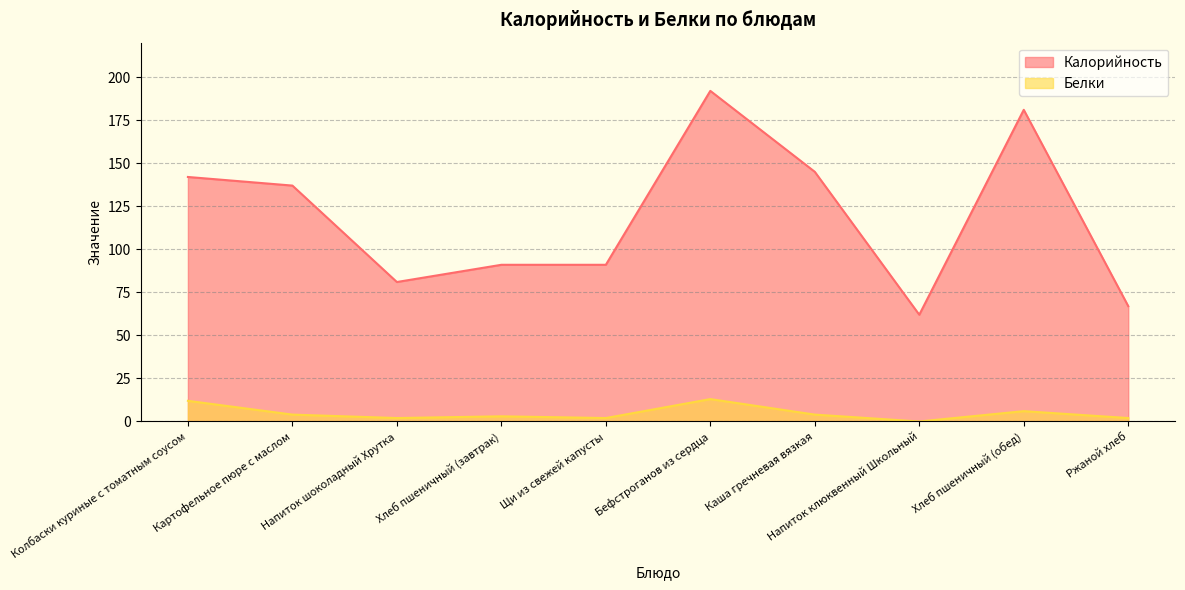

At how many categories does at least one series exceed 74?

8